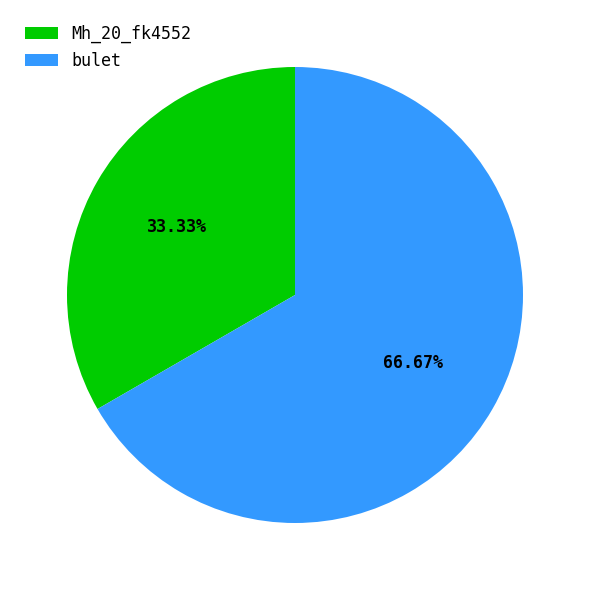

What is the total percentage of bulet and Mh_20_fk4552?

100.0%